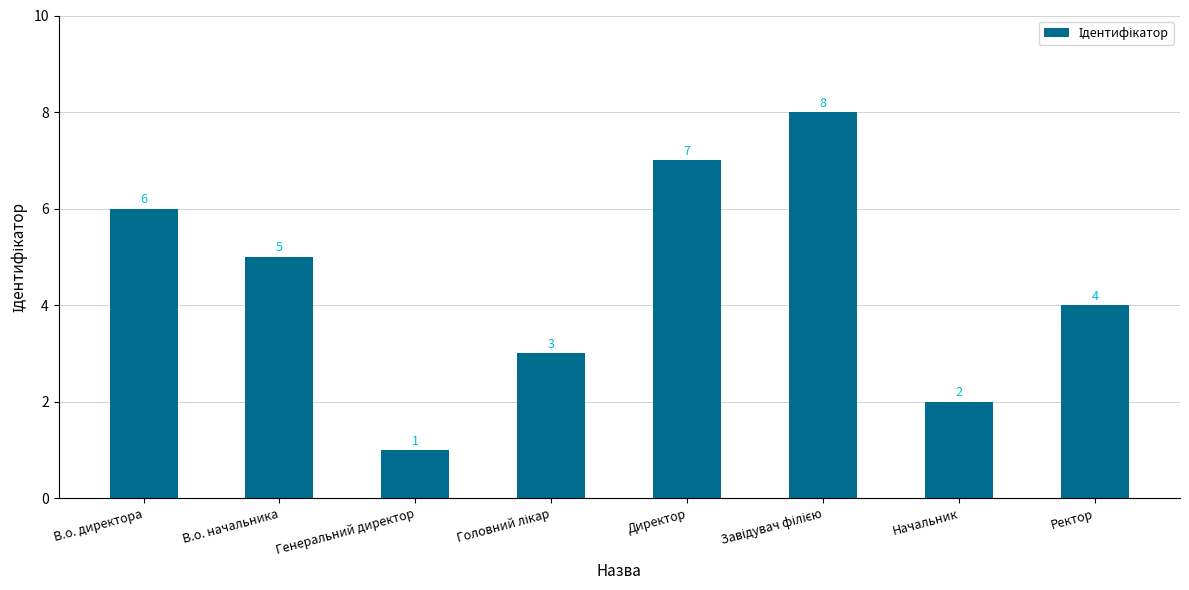

How many bars are there in total?

8